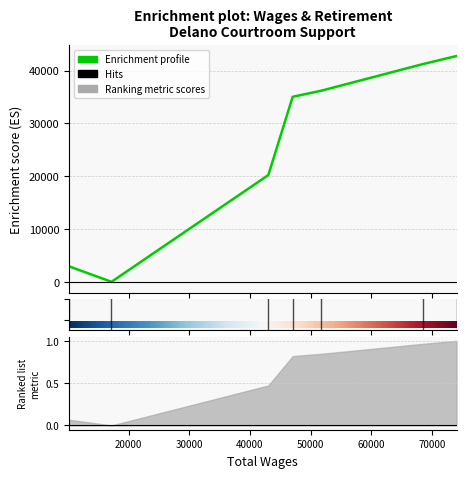

Is it true that the value at 51753.0 is 36196?

True